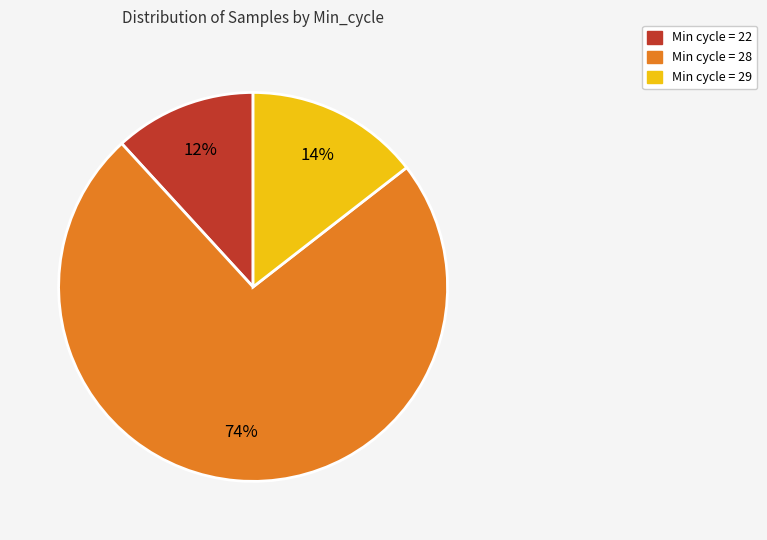

To the nearest percent, what is the average slice percentage?

33%